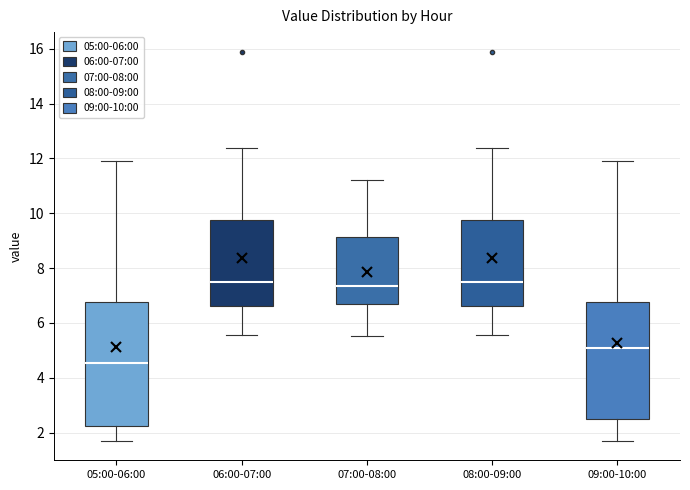

Reading left to right, read every box against the y-axis: the position of its median line, the range the box covers, and the ends of its whiskers. The values are not printed on the chart, so give them approximately, as read against the axis.

05:00-06:00: median 4.6, box 2.2 to 6.8, whiskers 1.8 to 12.0
06:00-07:00: median 7.6, box 6.6 to 9.8, whiskers 5.6 to 12.4
07:00-08:00: median 7.4, box 6.8 to 9.2, whiskers 5.6 to 11.2
08:00-09:00: median 7.6, box 6.6 to 9.8, whiskers 5.6 to 12.4
09:00-10:00: median 5.0, box 2.4 to 6.8, whiskers 1.8 to 12.0